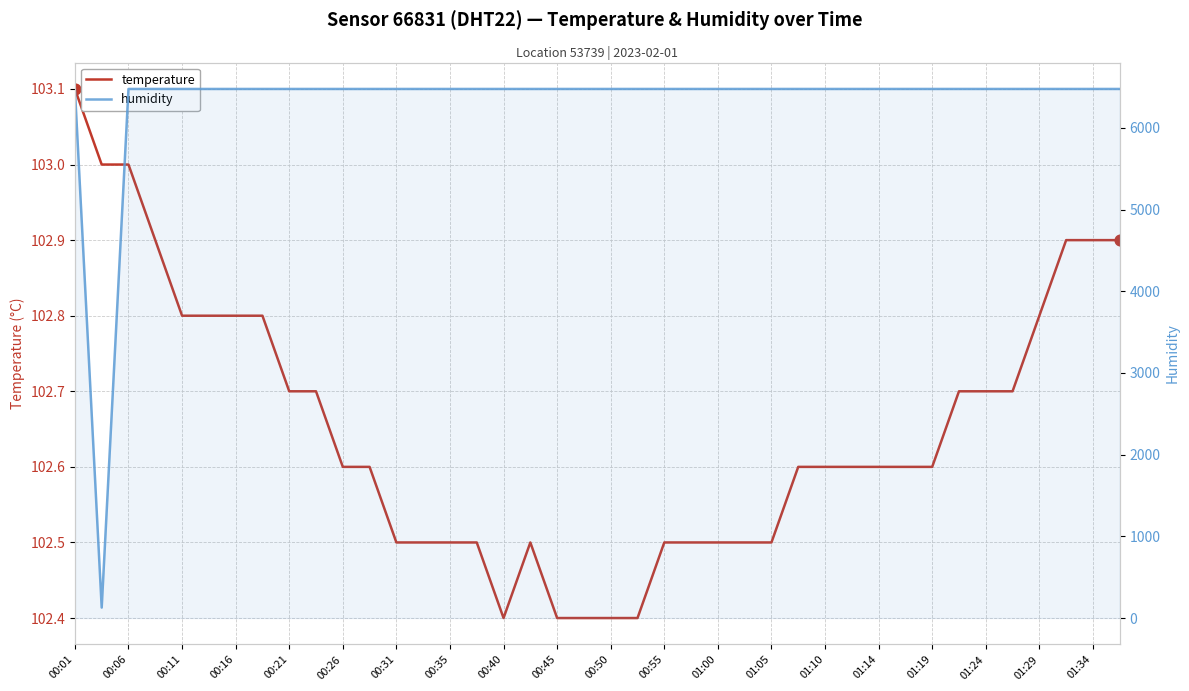

Which series reaches the maximum Y coordinate?

humidity